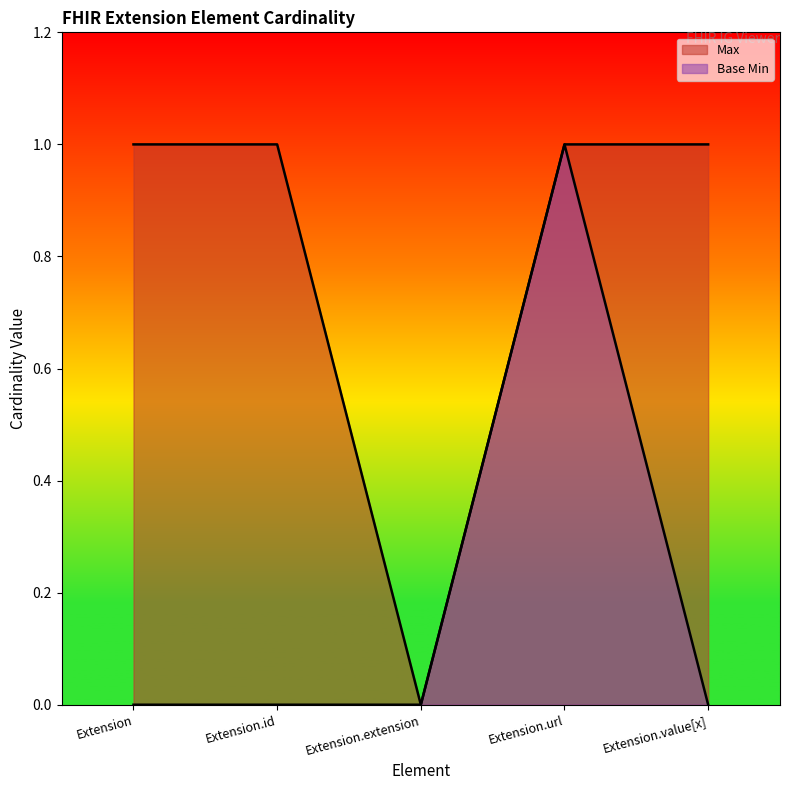

What is the label of the 3rd point from the right?

Extension.extension